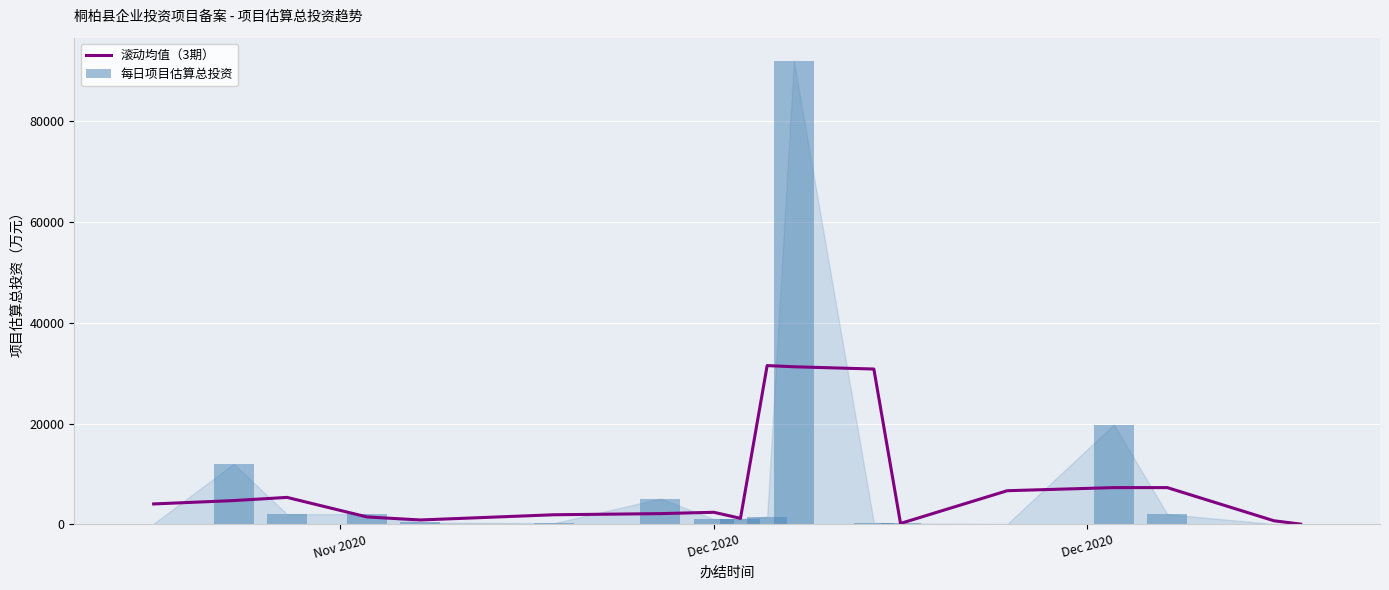

How many data points in 每日项目估算总投资 are above 1030?

8